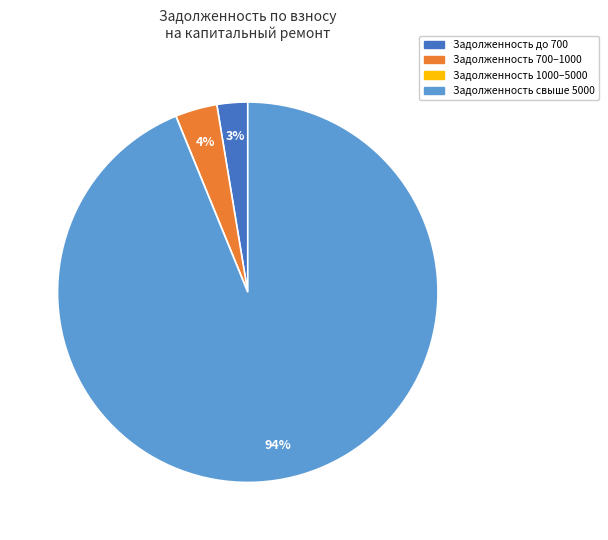

Is there a majority slice in this chart?

Yes